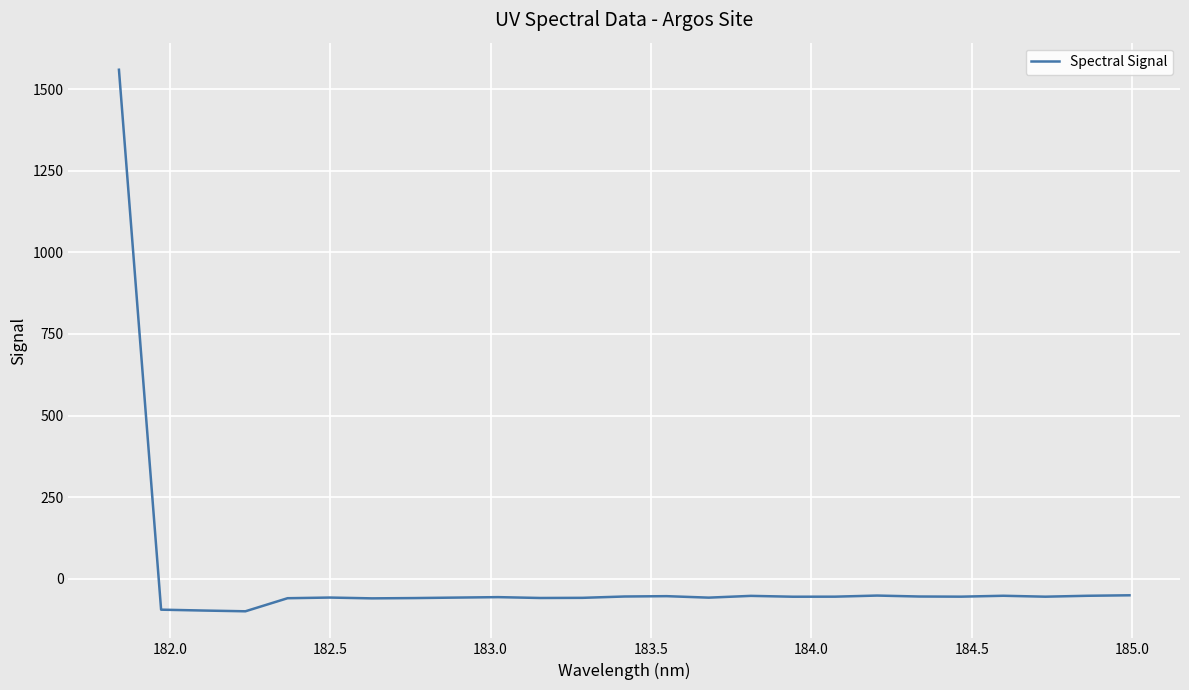

What is the difference between the maximum and minimum values?

1659.8